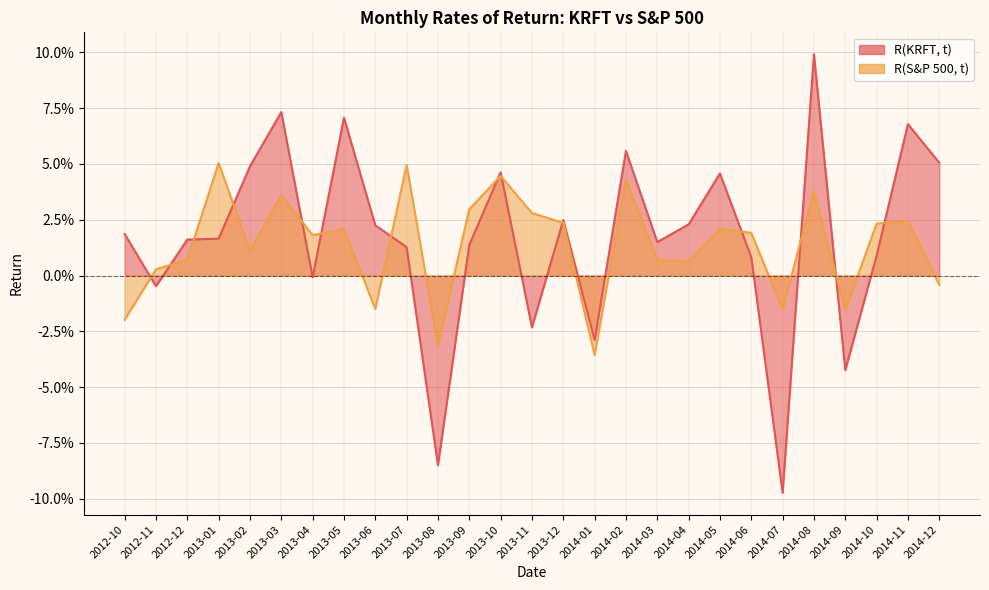

How many data points in R(S&P 500, t) are above 0?

20